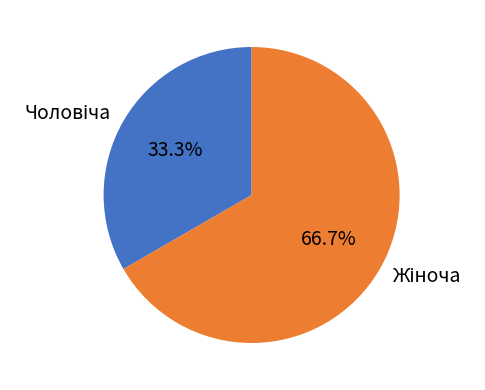

Is there any slice that represents more than half of the pie?

Yes